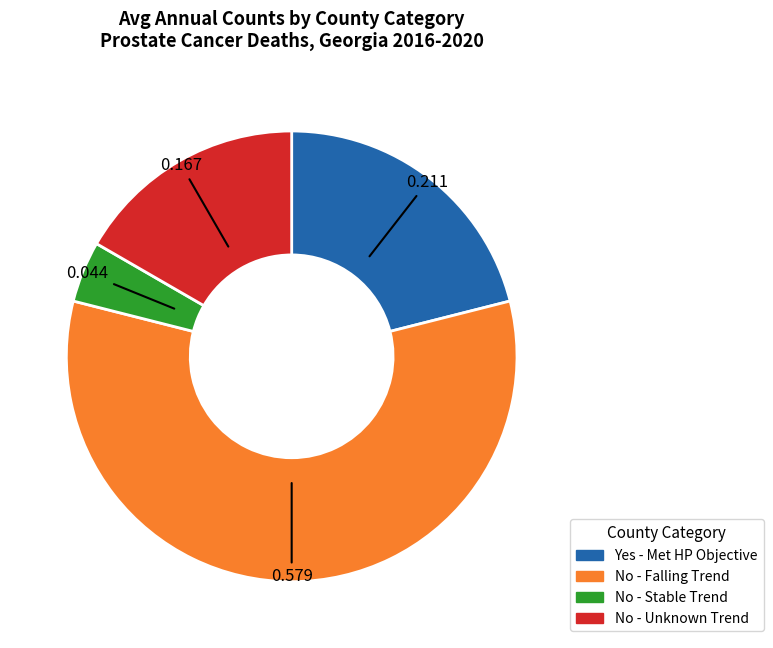

Is there a majority slice in this chart?

Yes